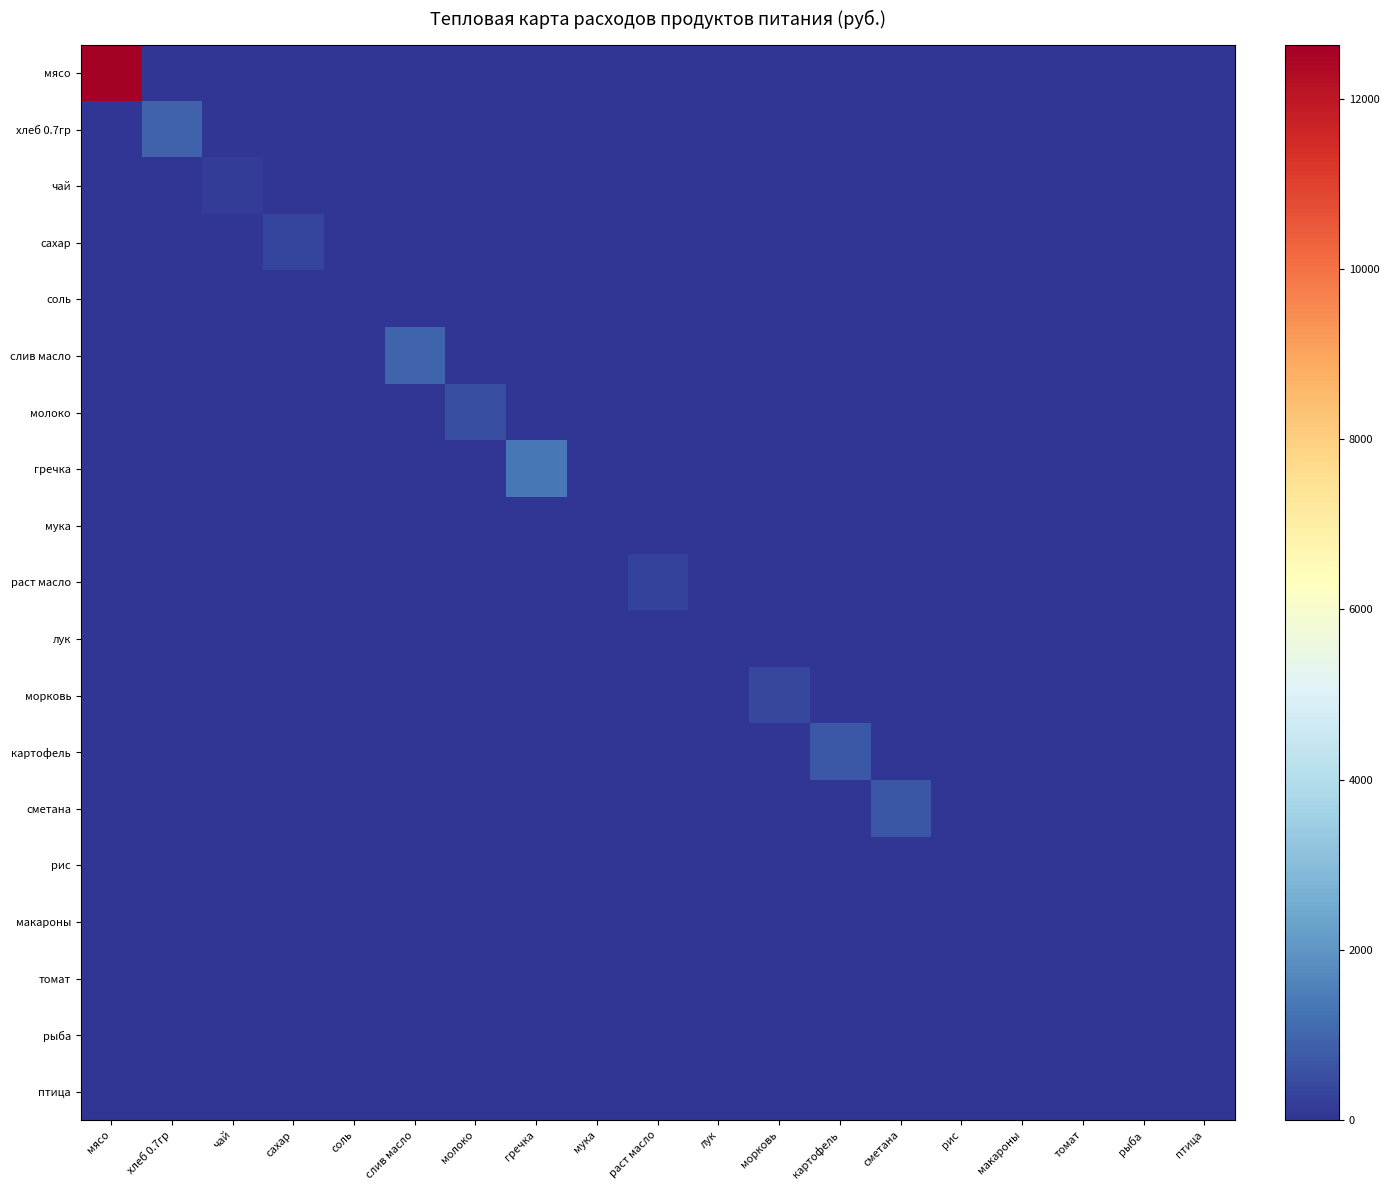

Between чай and морковь, which series saw the biggest shift?

морковь